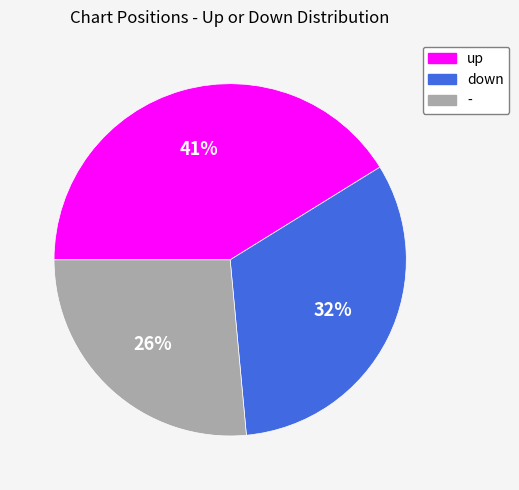

Does - represent more than half of the total?

No